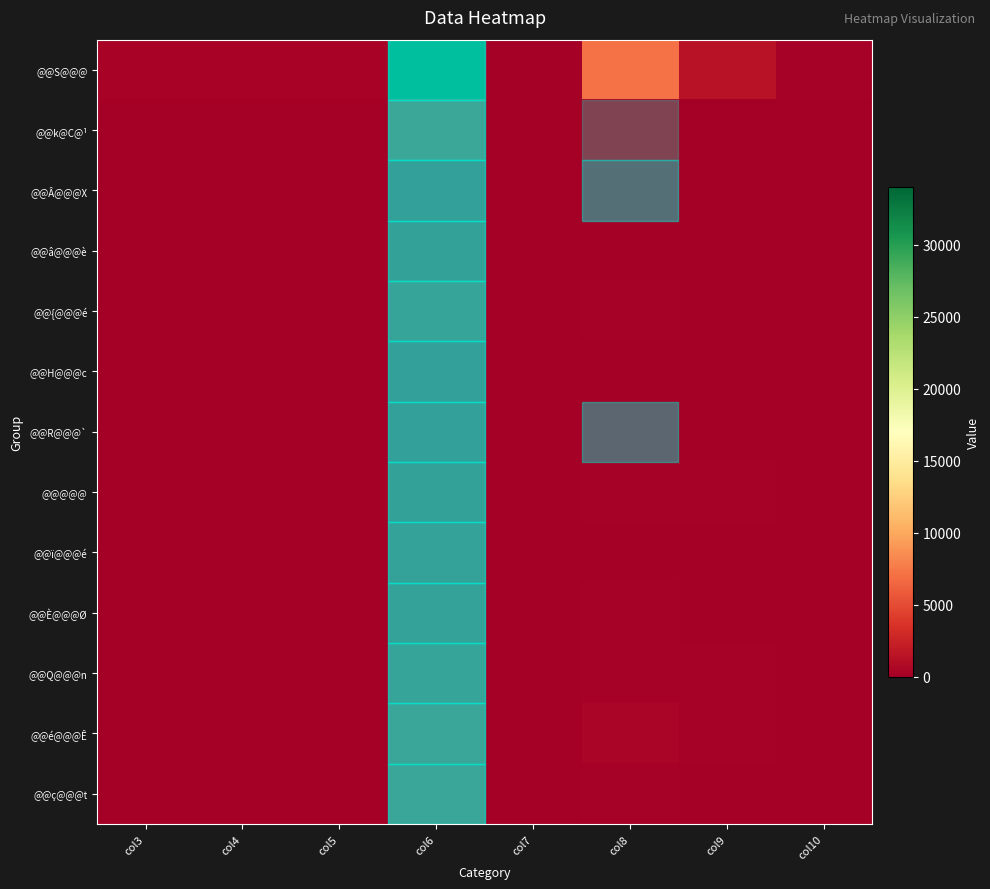

Which category has the lowest value in the row_9 series?

col3